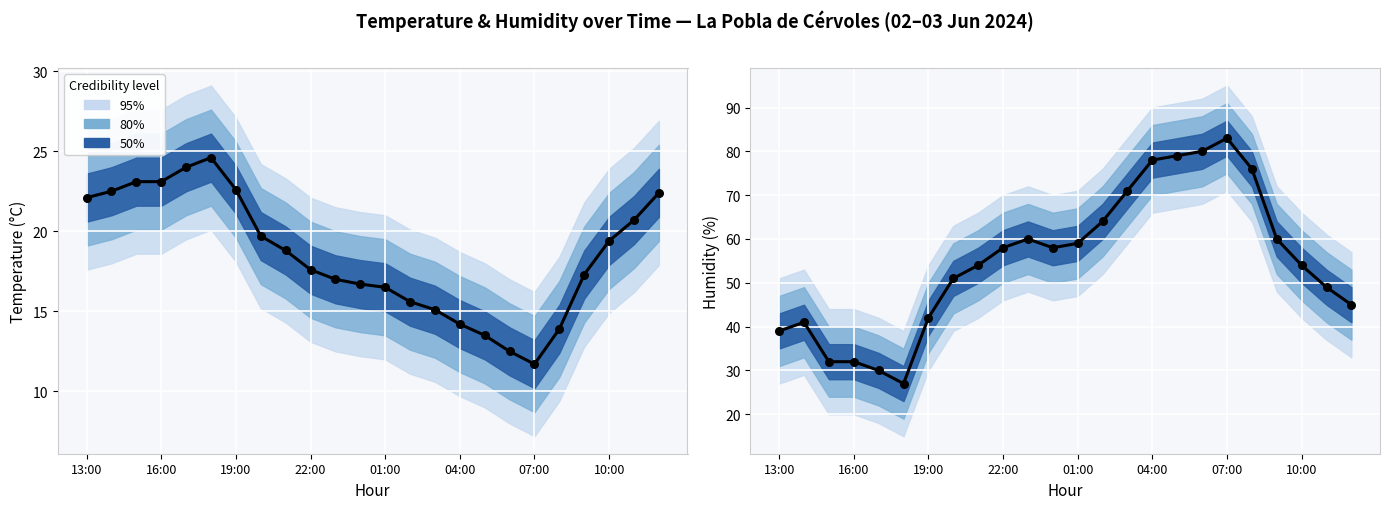

At how many categories does at least one series exceed 27?

23